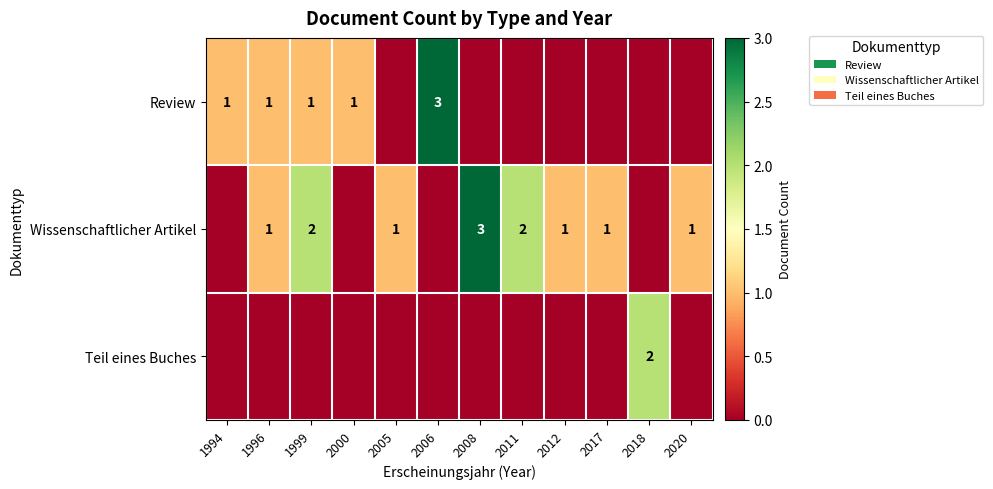

What is the sum of the Wissenschaftlicher Artikel values at 1996 and 1999?

3